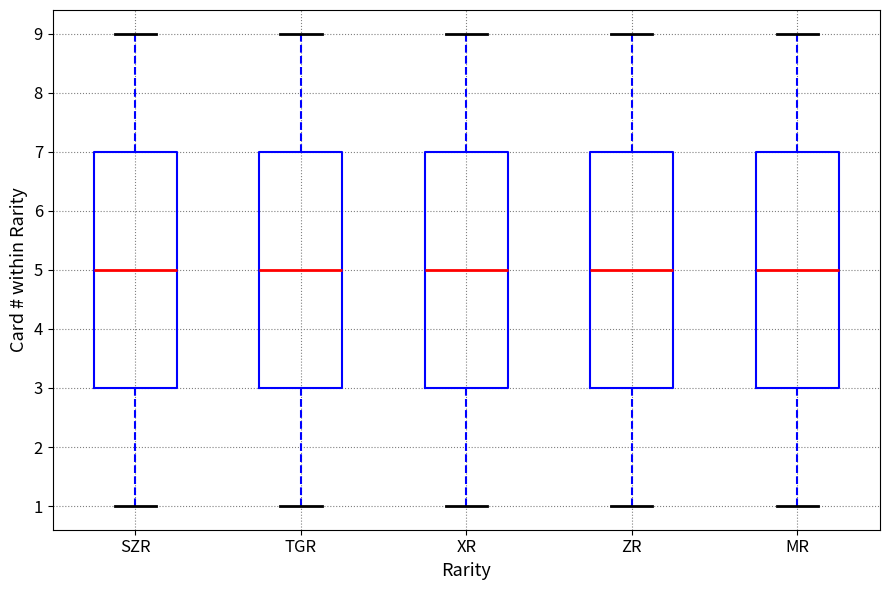

Reading left to right, transcribe this box plot: for each box, give where its median line is, the range the box spans, and where its two whiskers end, as read against the y-axis. The values are not printed on the chart, so give them approximately, as read against the axis.

SZR: median 5, box 3 to 7, whiskers 1 to 9
TGR: median 5, box 3 to 7, whiskers 1 to 9
XR: median 5, box 3 to 7, whiskers 1 to 9
ZR: median 5, box 3 to 7, whiskers 1 to 9
MR: median 5, box 3 to 7, whiskers 1 to 9